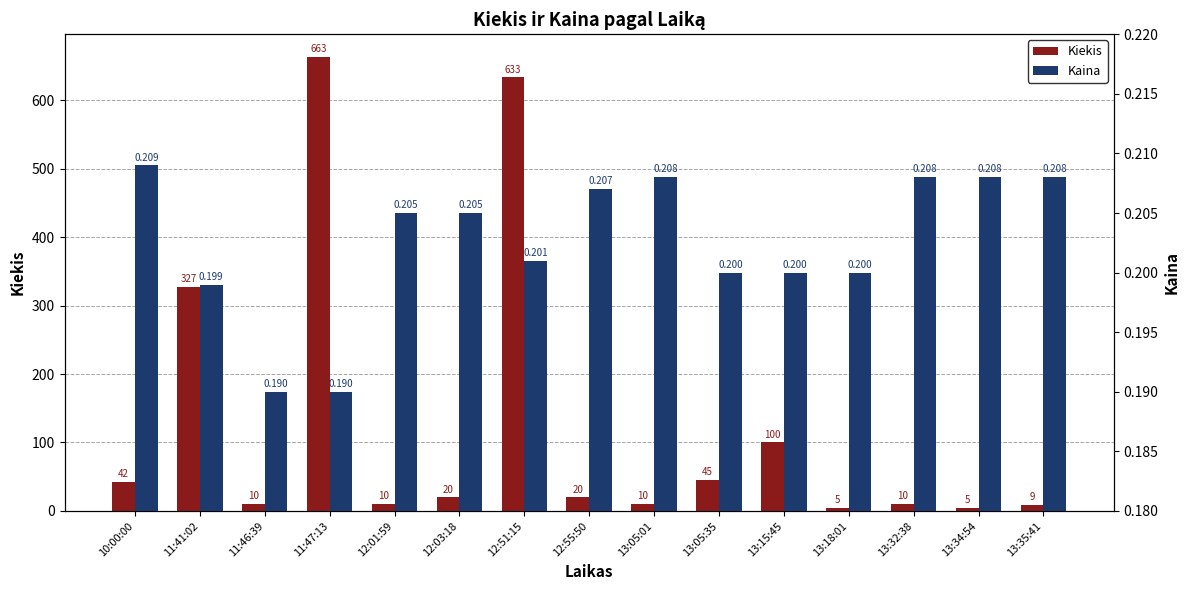

What position from the left is 13:05:35?

10